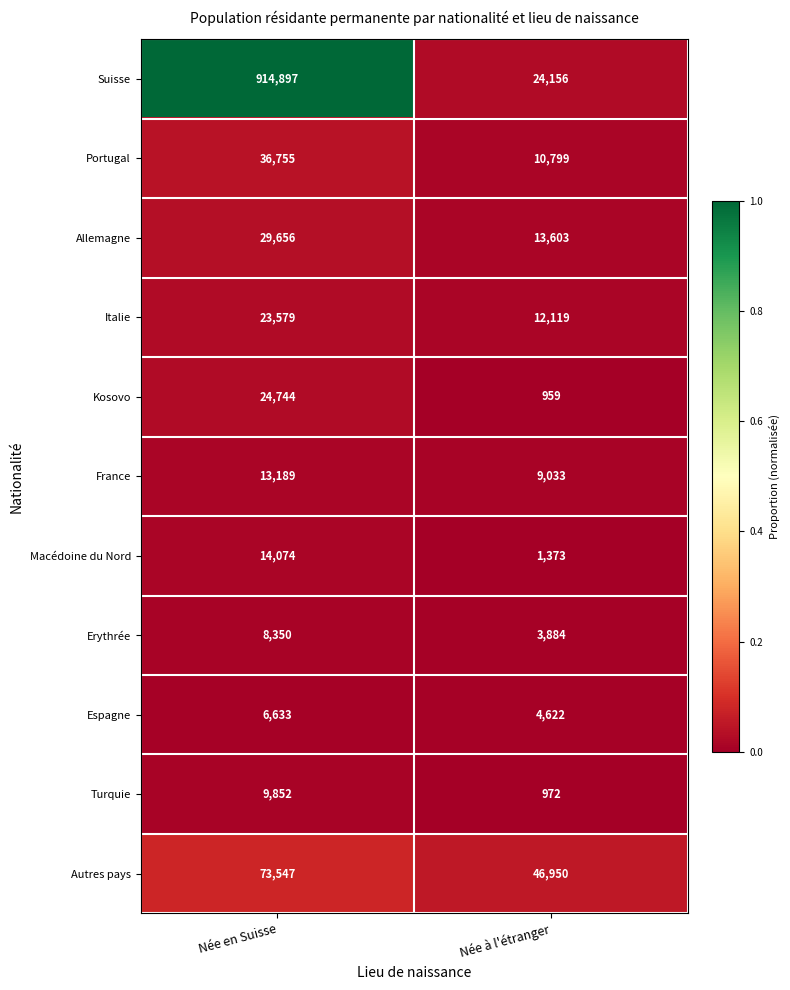

Between Née en Suisse and Née à l'étranger, which series saw the biggest shift?

Suisse